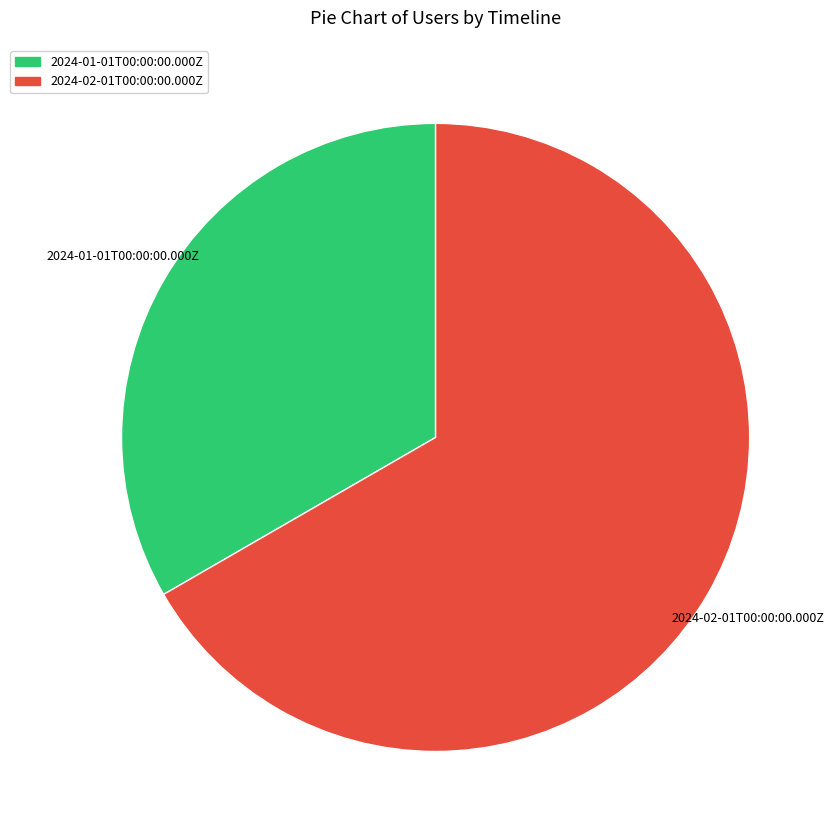

Which category has the biggest portion of the pie?

2024-02-01T00:00:00.000Z